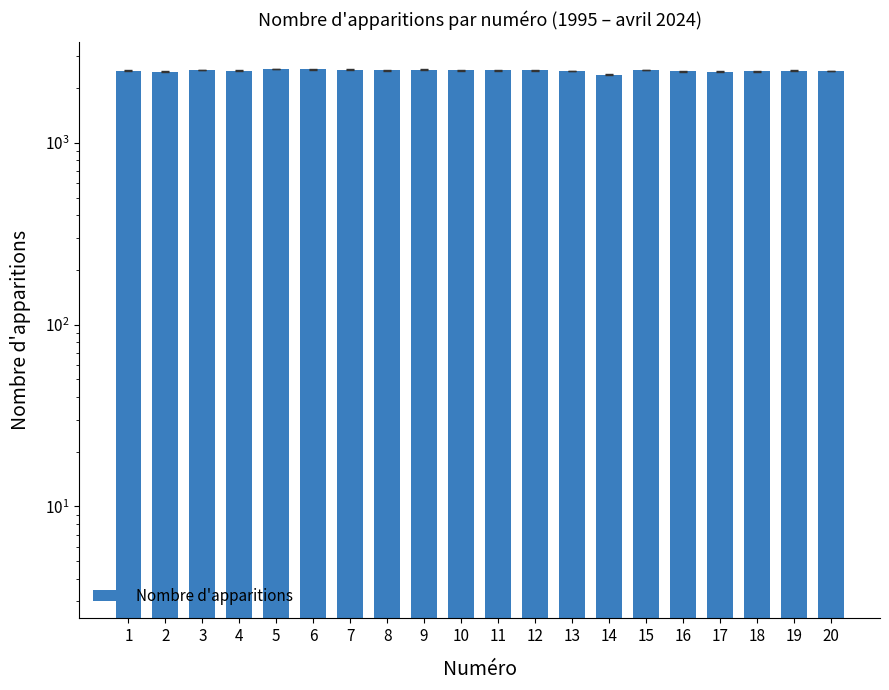

List the labels in order of value, largest first.

5, 6, 7, 9, 15, 3, 10, 11, 12, 8, 1, 4, 19, 13, 20, 18, 16, 2, 17, 14